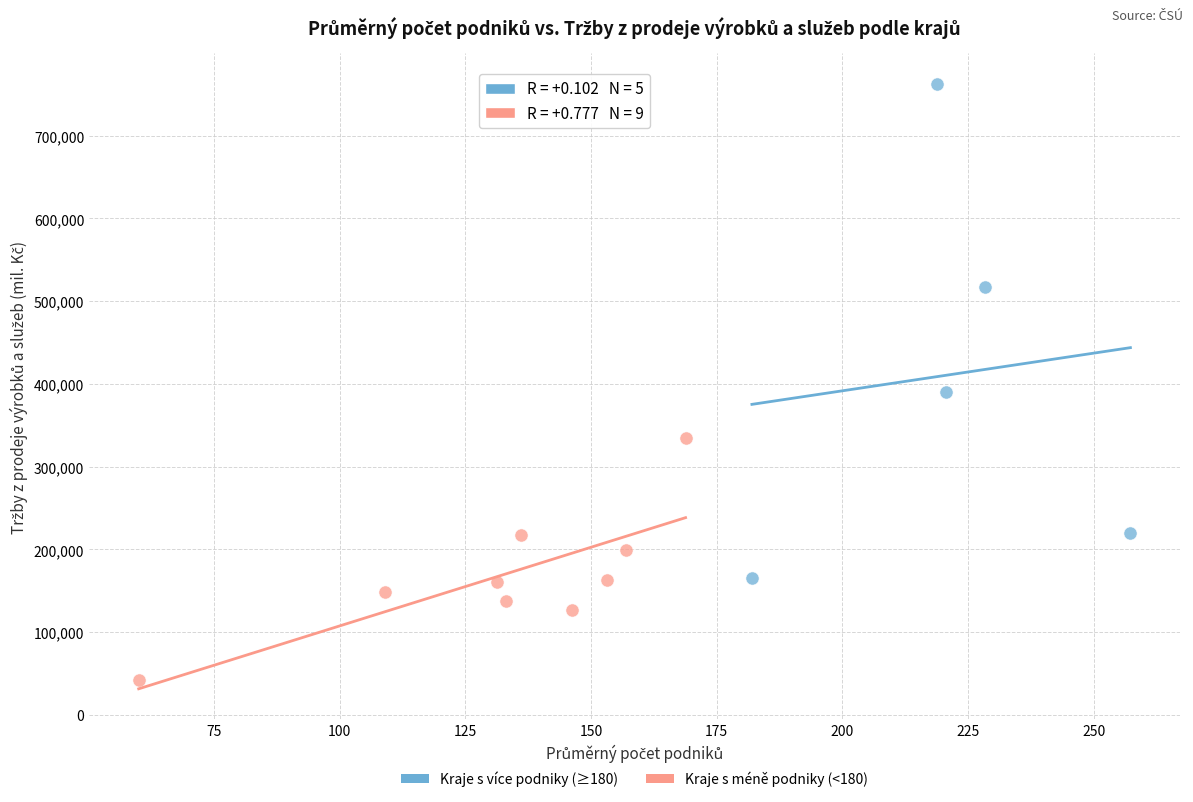

What are all the series names shown in the legend?

Kraje s více podniky (≥180), Kraje s méně podniky (<180)